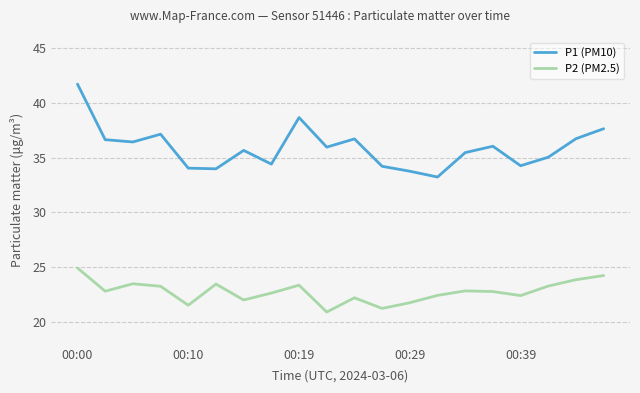

True or false: P2 (PM2.5) and P1 (PM10) cross at least once.

False